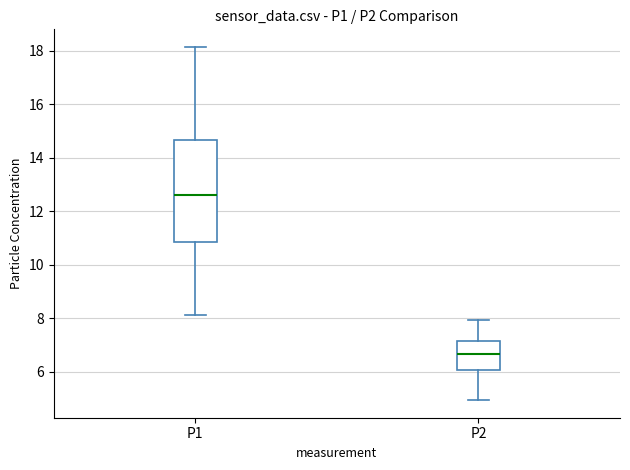

Where is the lower edge of the box for P2 on the y-axis? The values are not printed on the chart, so give them approximately, as read against the axis.

6.0